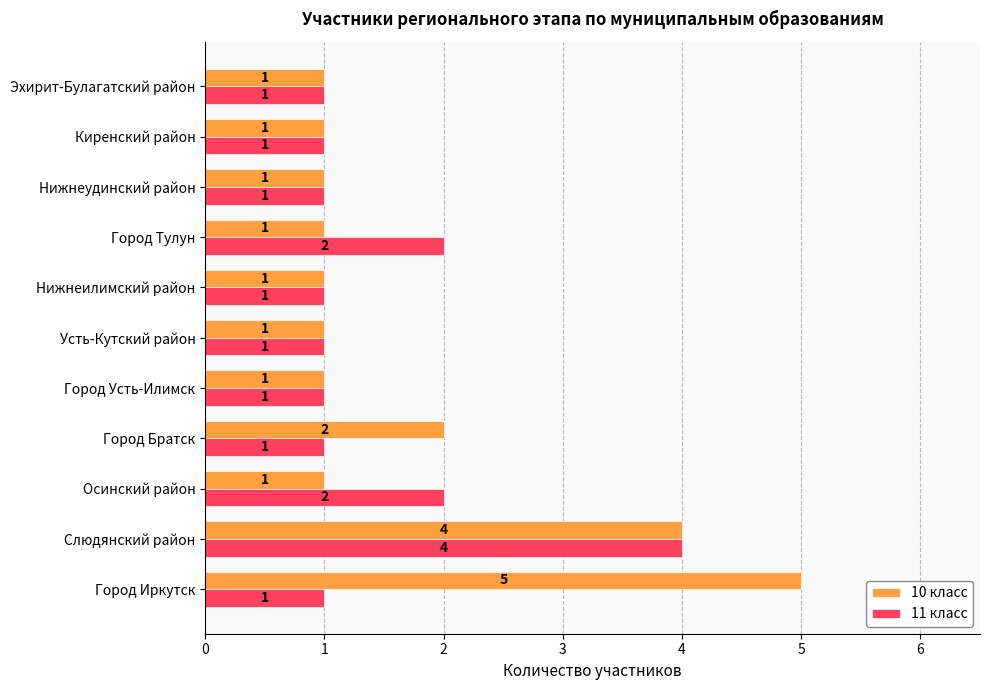

What is the maximum value for 11 класс?

4